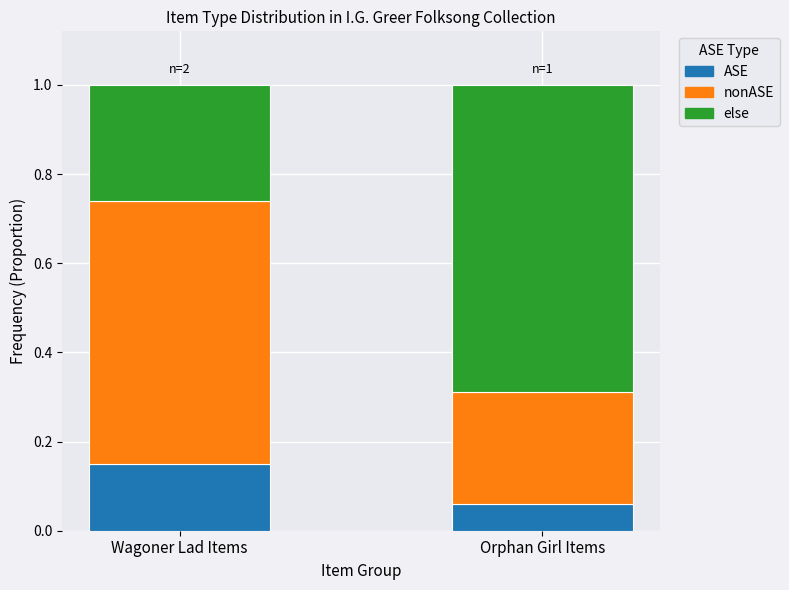

True or false: ASE has a value of 0.2 at Wagoner Lad Items.

False